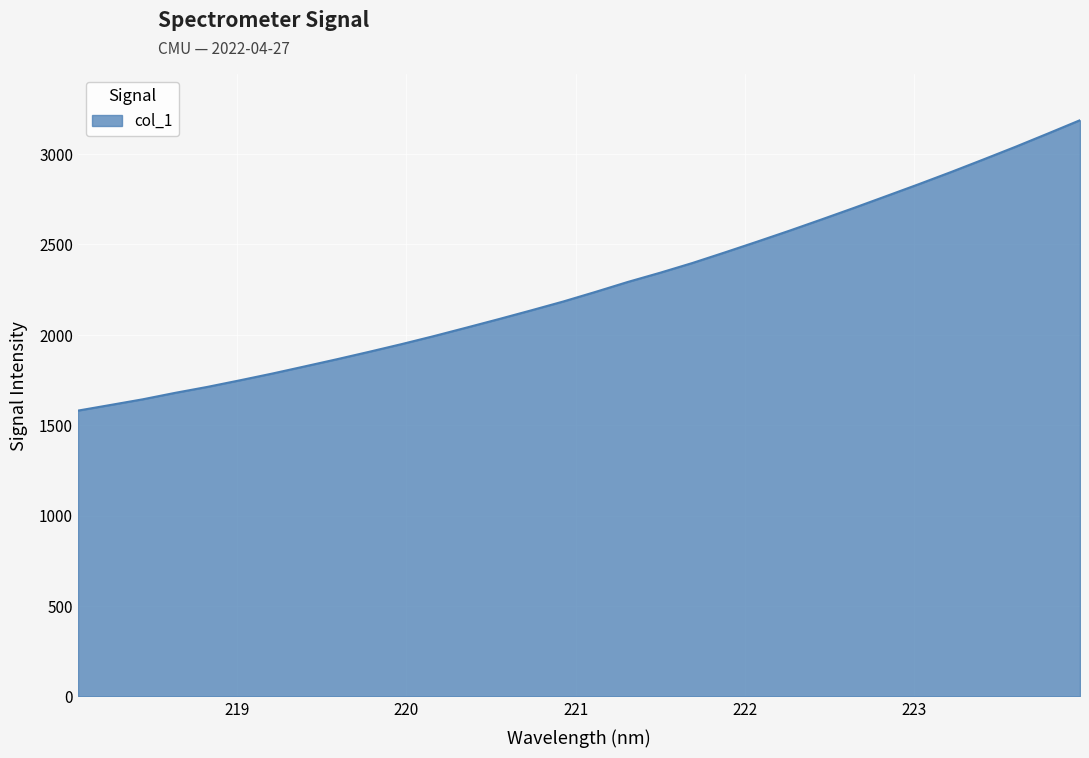

Reading right to left, extract all data points from this chart.

3186.7	3112.5	3039.5	2969.0	2899.6	2832.4	2766.8	2701.6	2638.0	2575.4	2514.8	2455.2	2396.9	2343.0	2292.0	2237.0	2183.7	2134.3	2086.1	2039.0	1992.5	1948.1	1905.7	1864.4	1824.6	1785.1	1747.8	1711.6	1678.5	1642.9	1611.5	1580.4